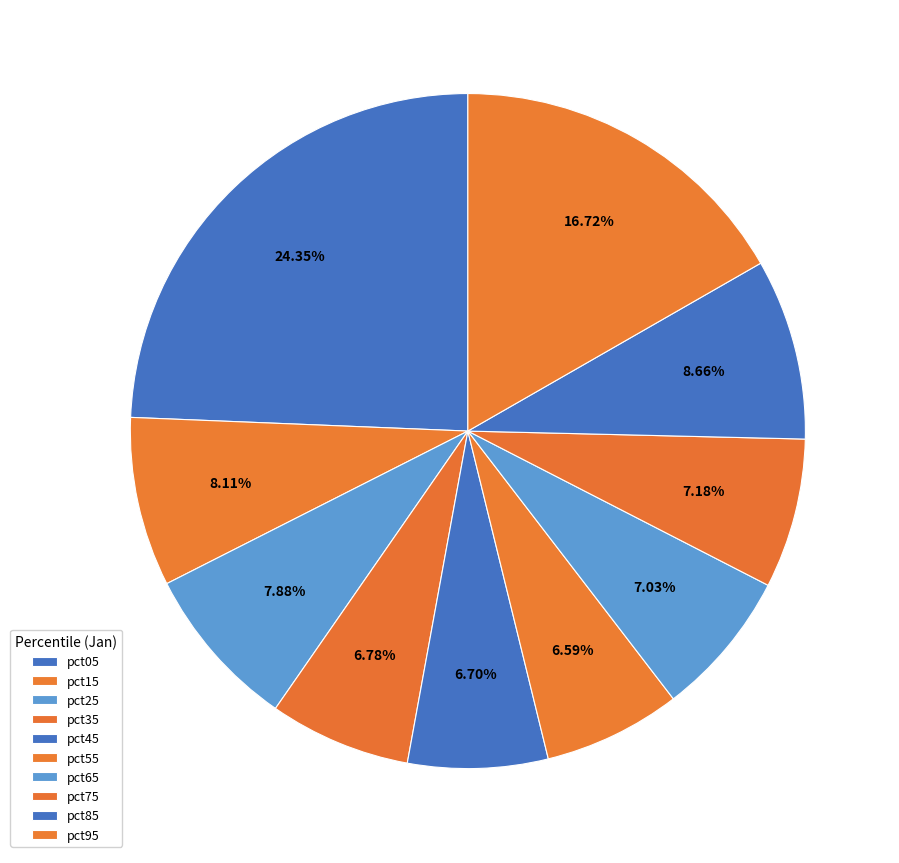

How many segments does this pie chart have?

10